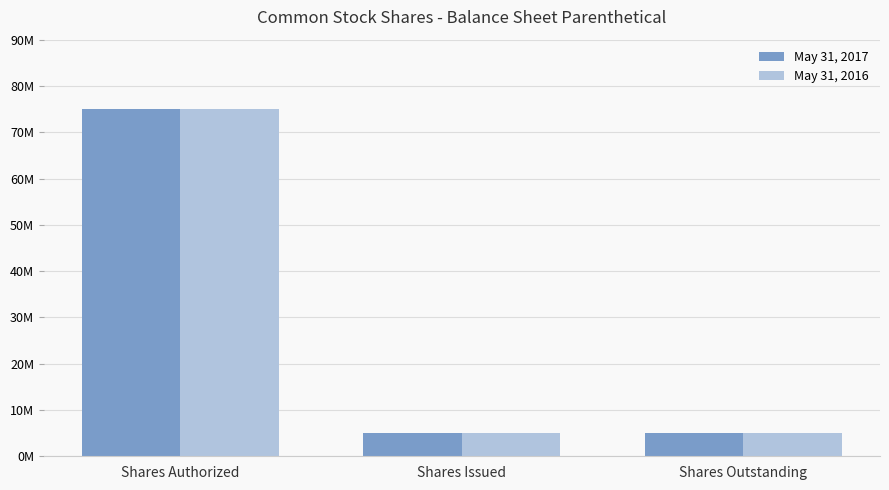

At which category is the sum across all series the highest?

Shares Authorized